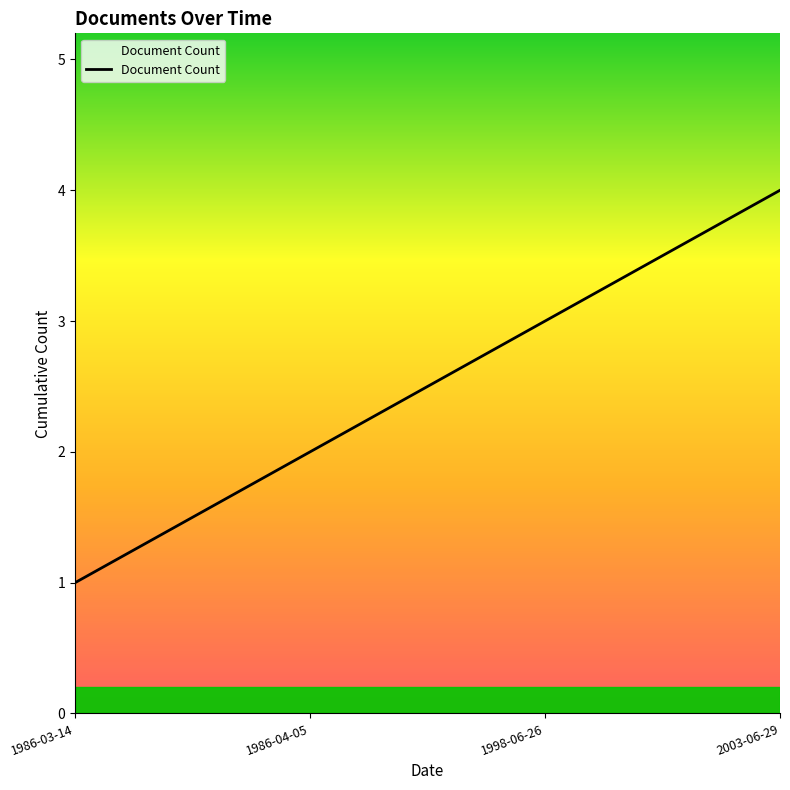

How many categories are shown in the chart?

4